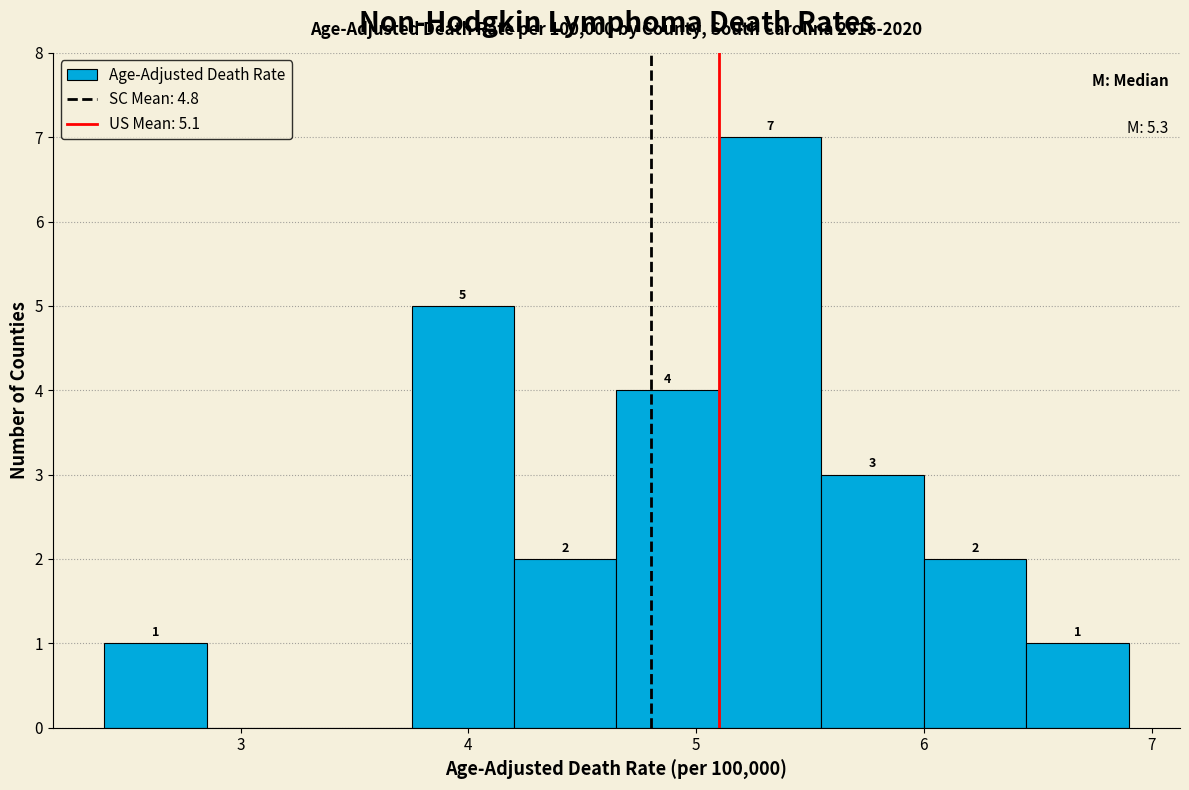

Which range on the x-axis has the tallest bar?

5.10 to 5.55